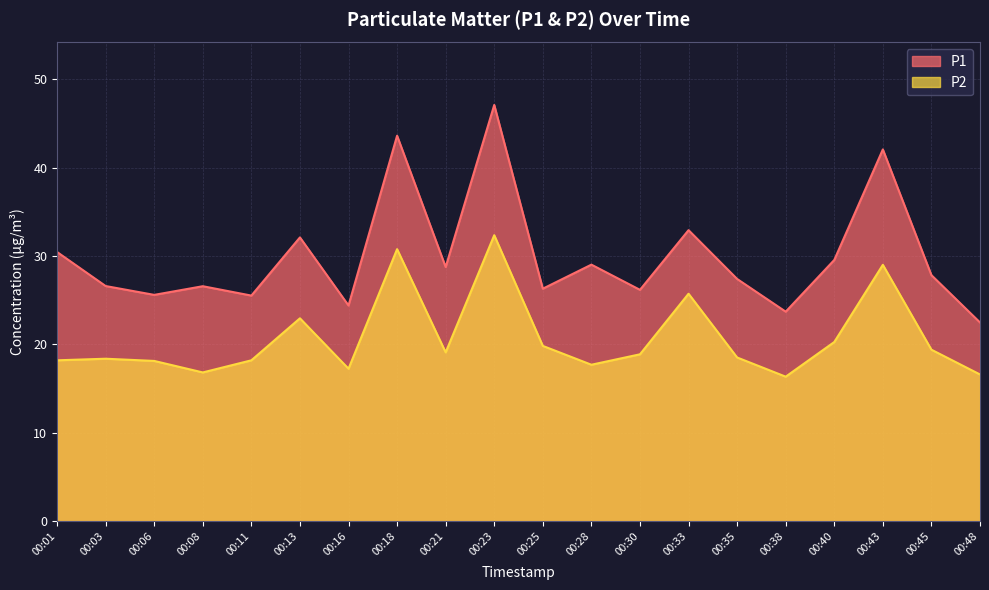

What is the spread (max minus min) of values at 00:40?

9.3